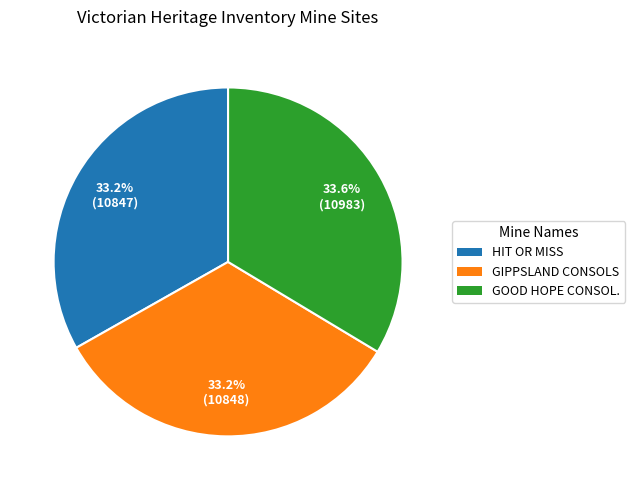

Is there a majority slice in this chart?

No